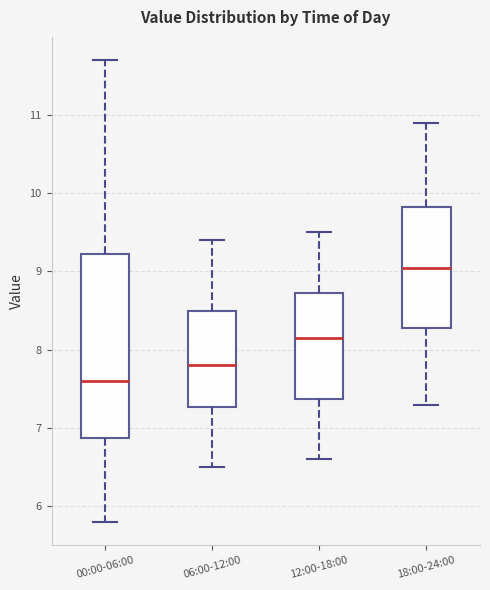

Where is the upper edge of the box for 00:00-06:00 on the y-axis? The values are not printed on the chart, so give them approximately, as read against the axis.

9.2